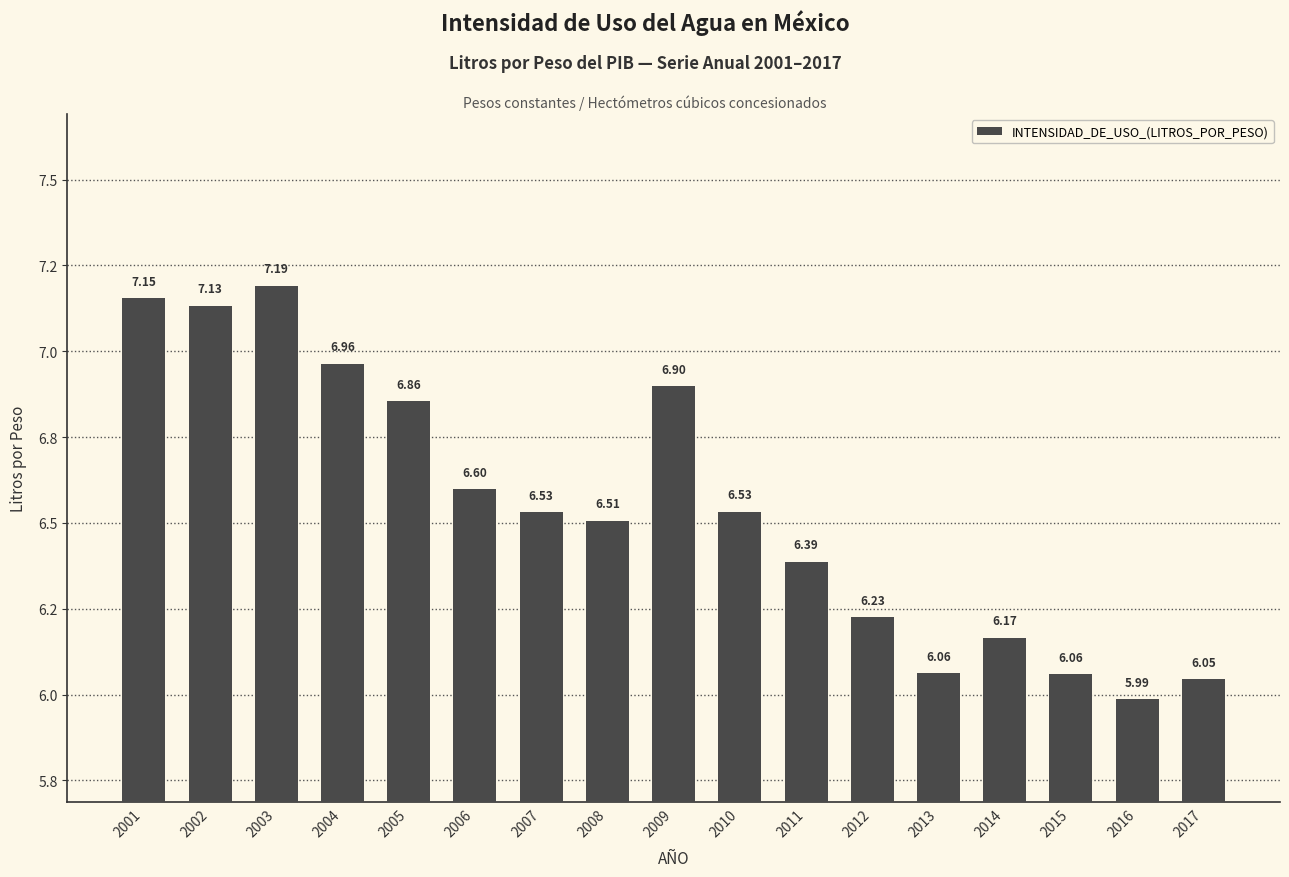

Does the chart contain any negative values?

No